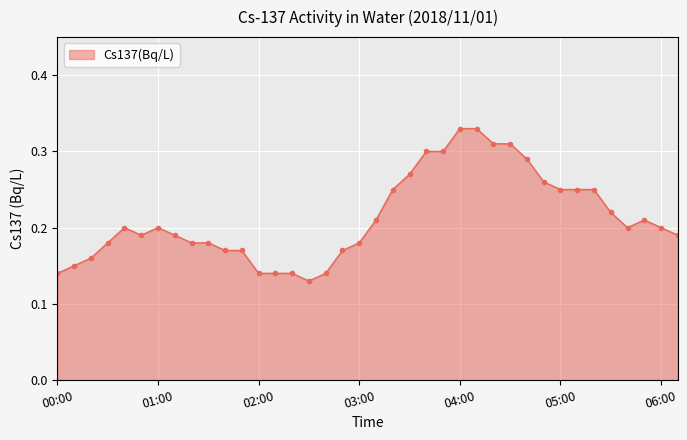

True or false: there are more than 2 points higher than both neighbors.

True